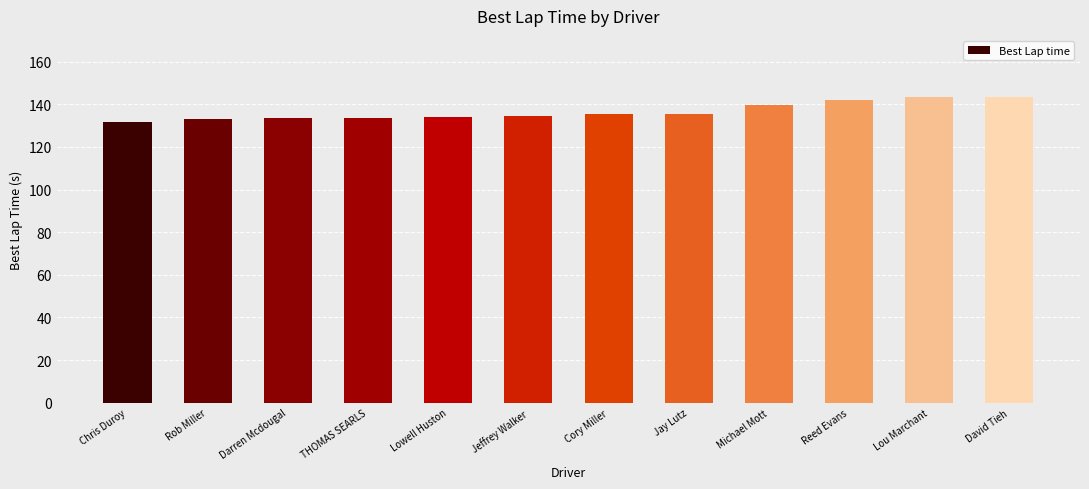

What is the change in value from Jay Lutz to Michael Mott?

+4.2